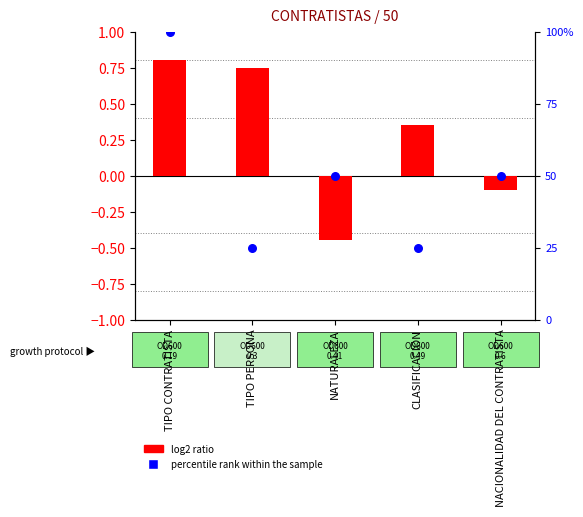

At which category is the sum across all series the highest?

TIPO CONTRATISTA